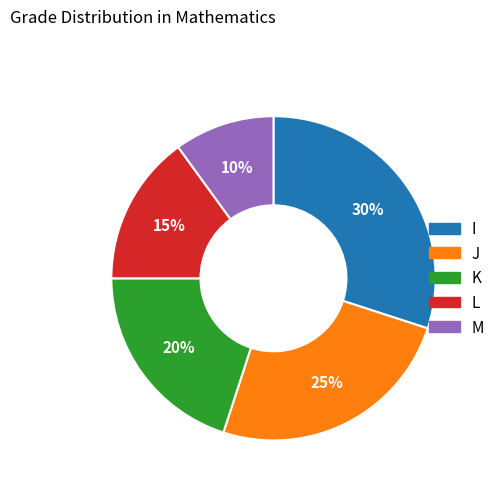

The I slice represents 30% of the pie. True or false?

True